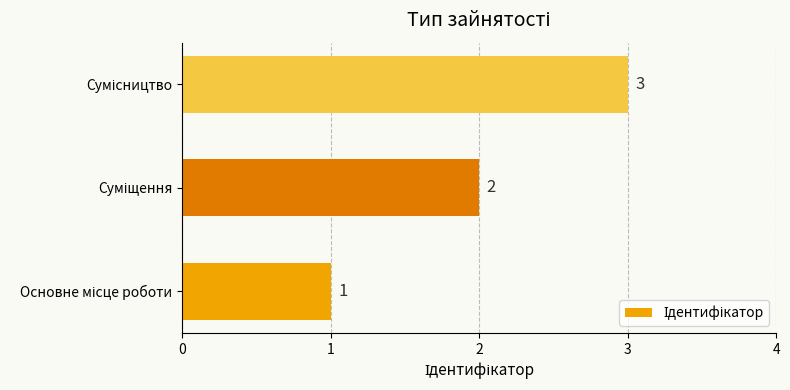

How many data points does each series have?

3